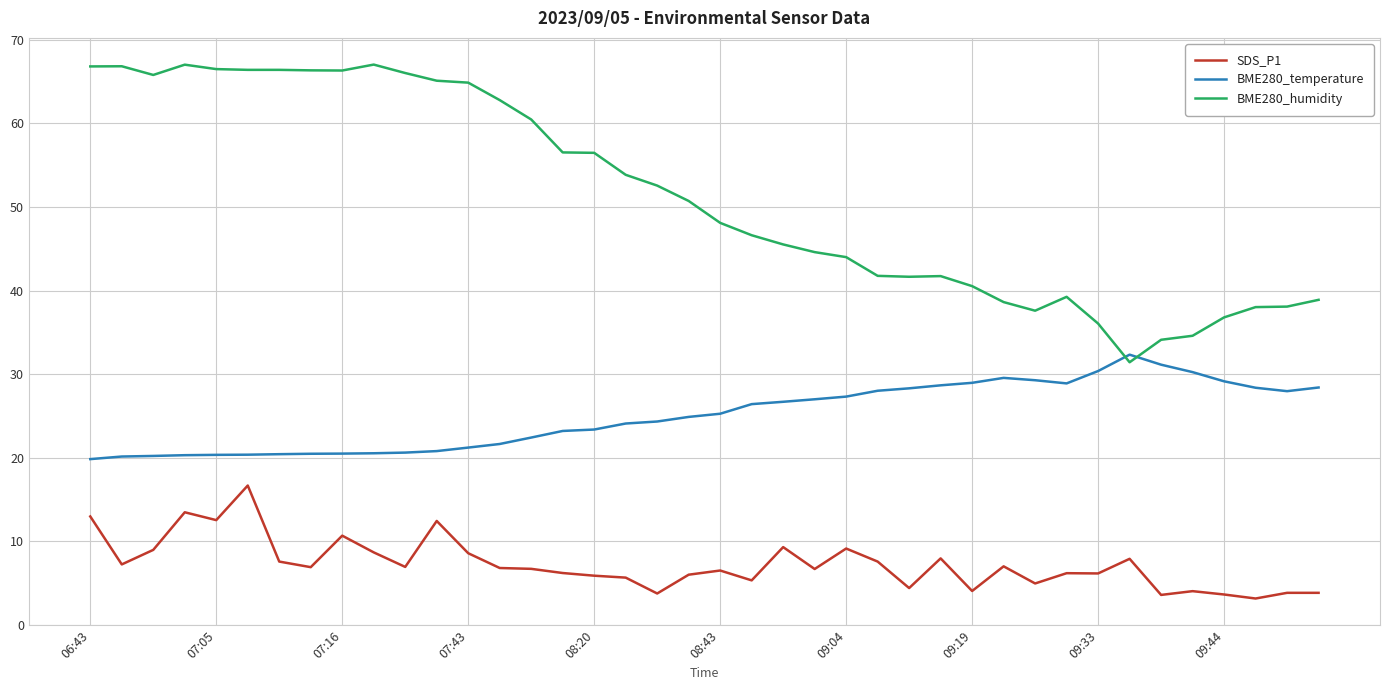

True or false: BME280_humidity and SDS_P1 cross at least once.

False